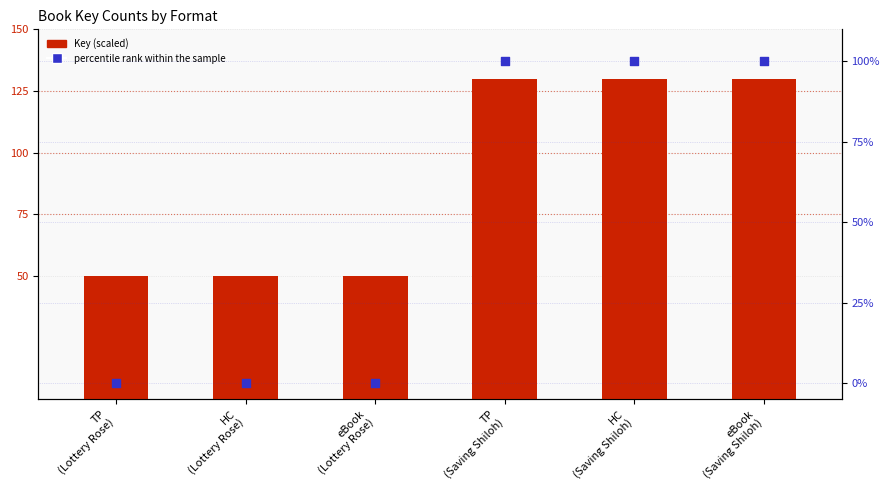

What are all the series names shown in the legend?

Key (scaled), percentile rank within the sample